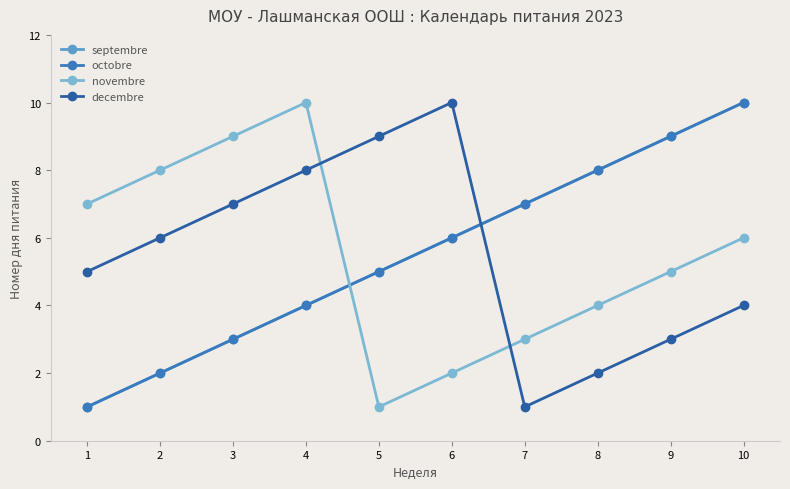

What is the difference between the octobre values at 5 and 1?

4